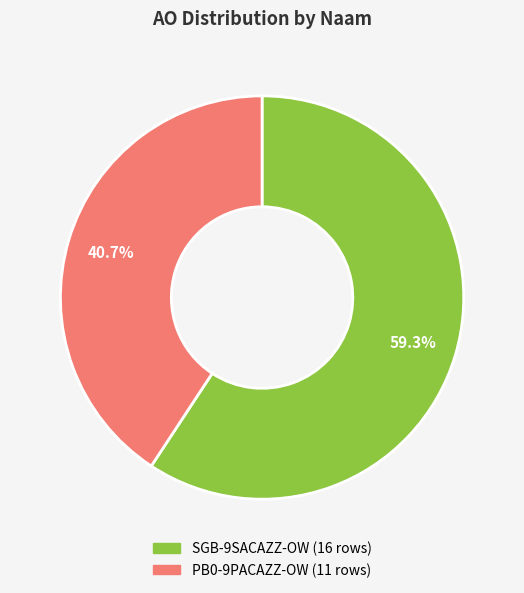

What is the ratio of the value at SGB-9SACAZZ-OW to the value at PB0-9PACAZZ-OW?

1.5